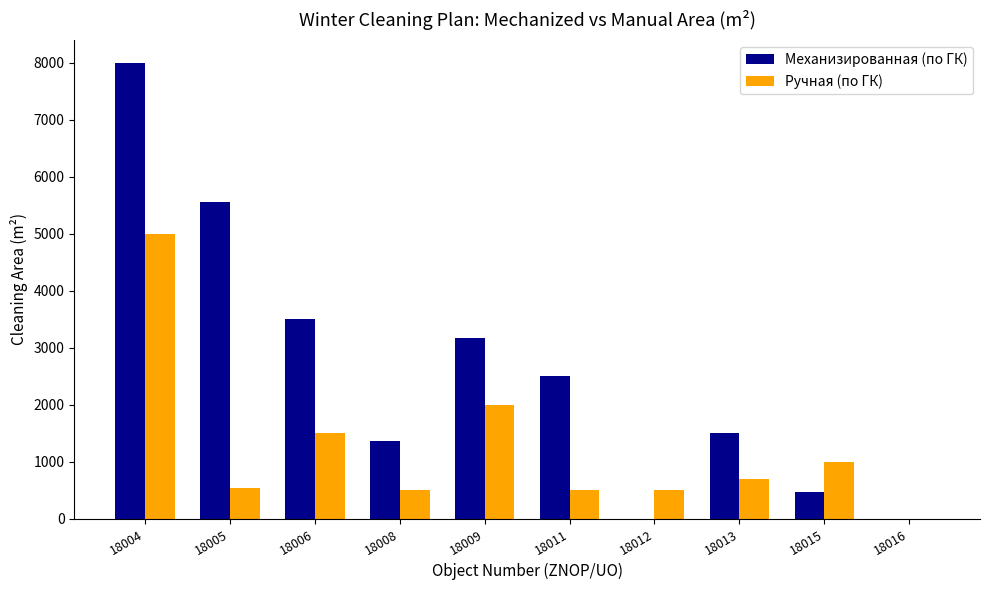

Count the number of data series in this chart.

2